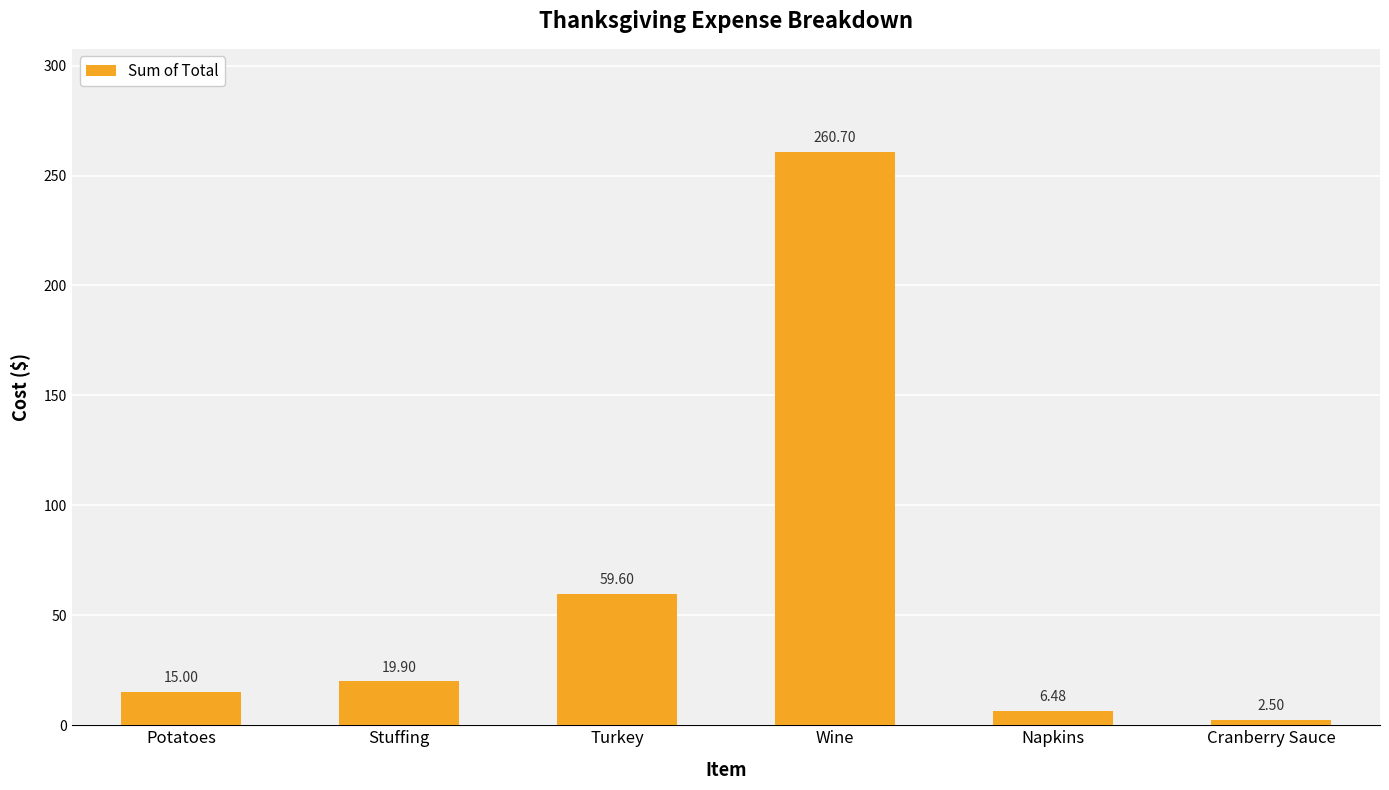

Rank the categories by value from lowest to highest.

Cranberry Sauce, Napkins, Potatoes, Stuffing, Turkey, Wine